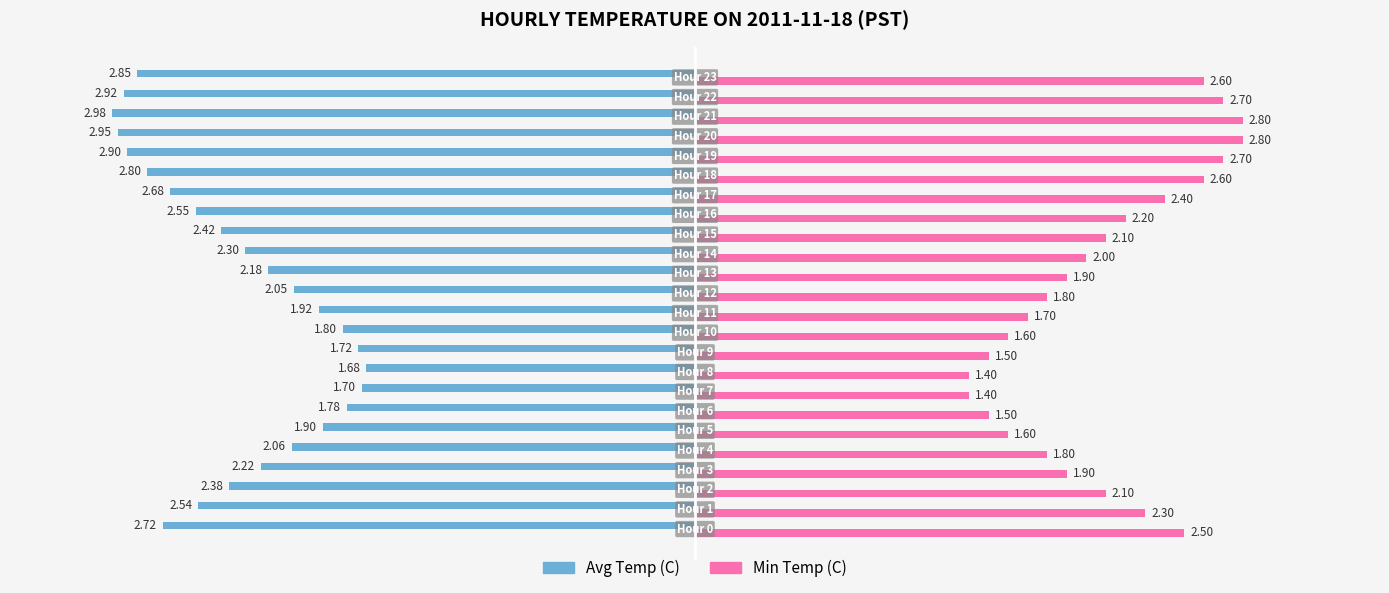

Which series has the widest spread of values?

Min Temp (C)